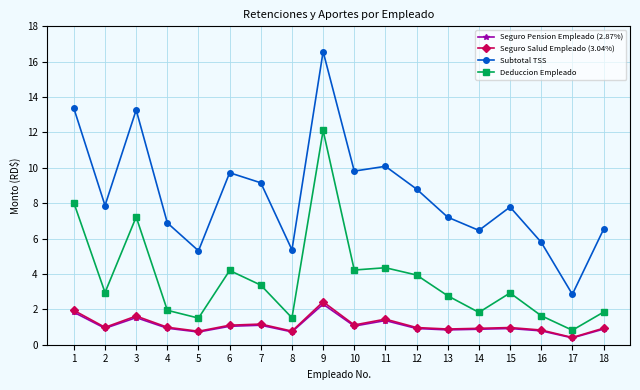

True or false: Seguro Salud Empleado (3.04%) and Seguro Pension Empleado (2.87%) cross at least once.

False